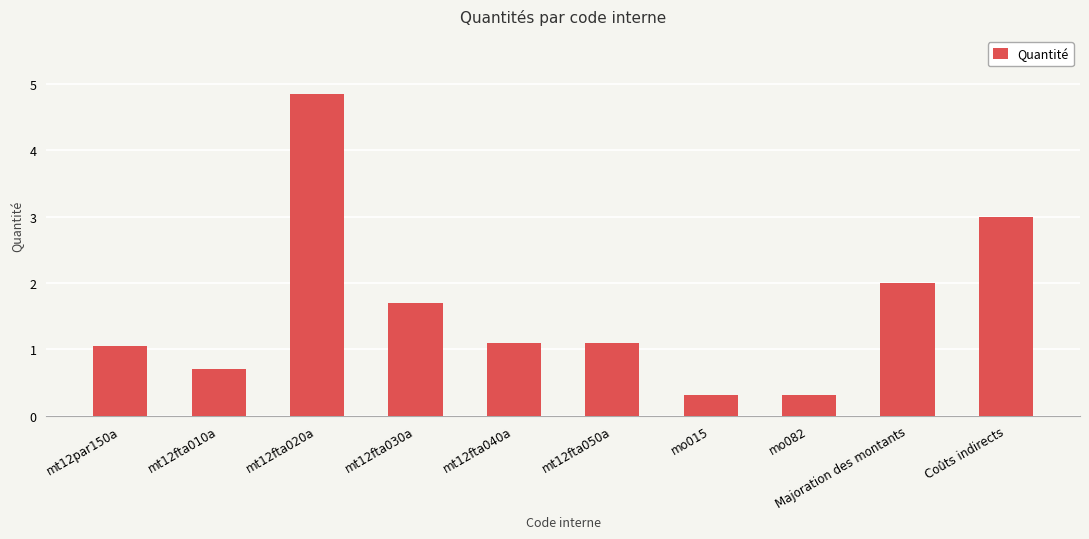

What is the minimum value shown in the chart?

0.3